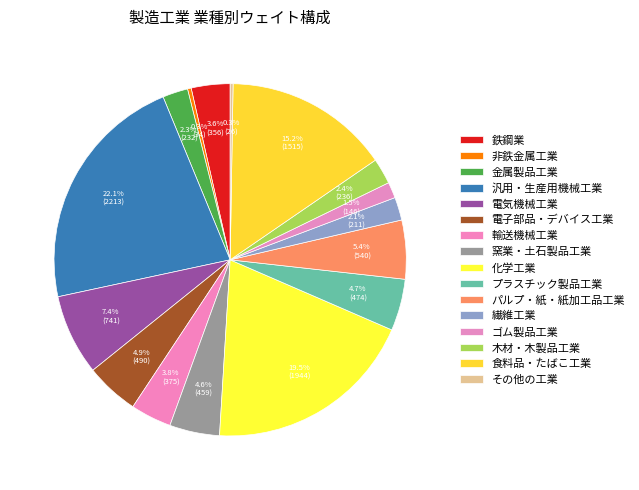

To the nearest percent, what is the difference between the プラスチック製品工業 and 輸送機械工業 slice percentages?

1%